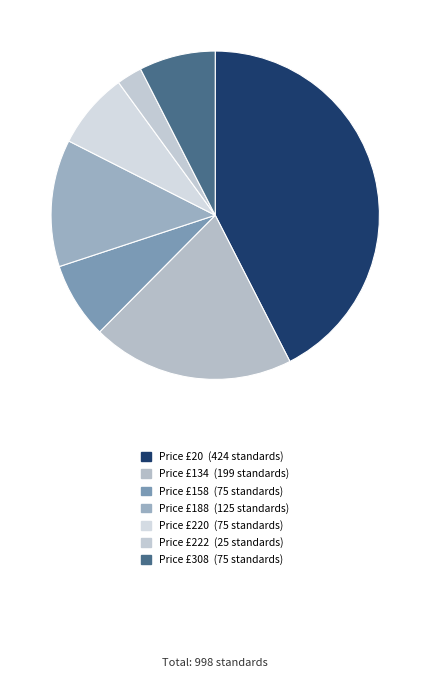

Is there any slice that represents more than half of the pie?

No